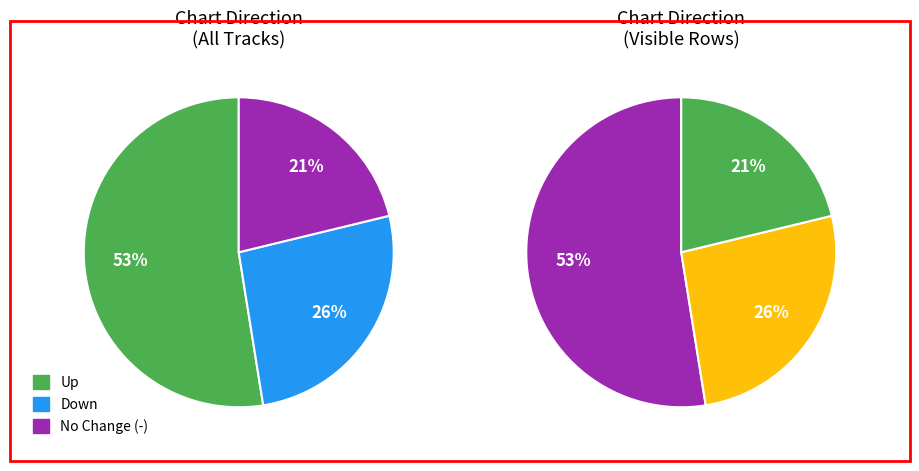

The up slice represents 65% of the pie. True or false?

False